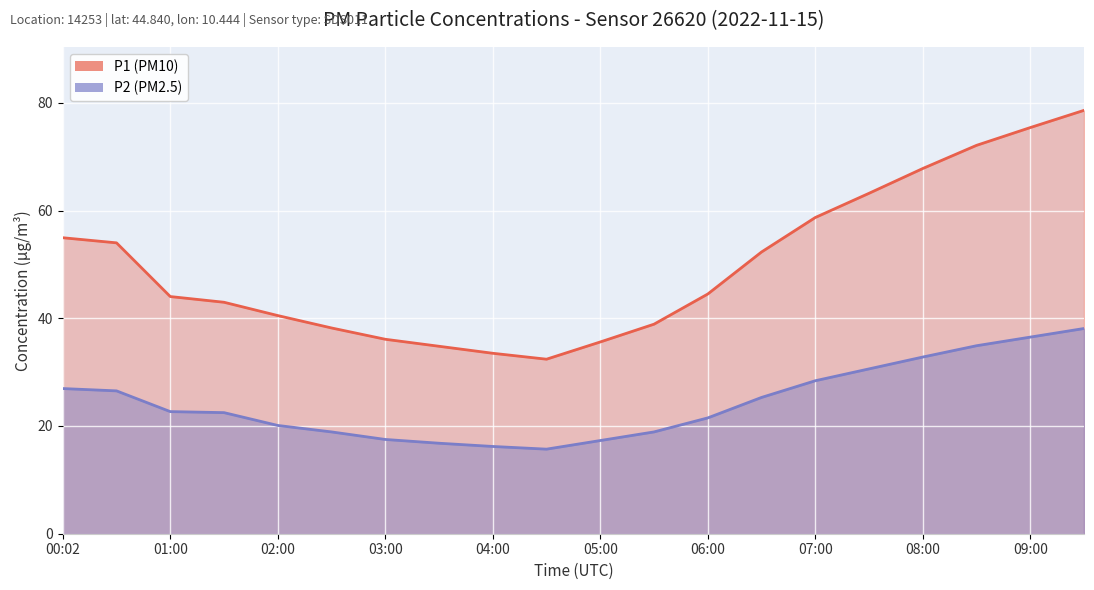

What is the label of the 11th point from the right?

04:30